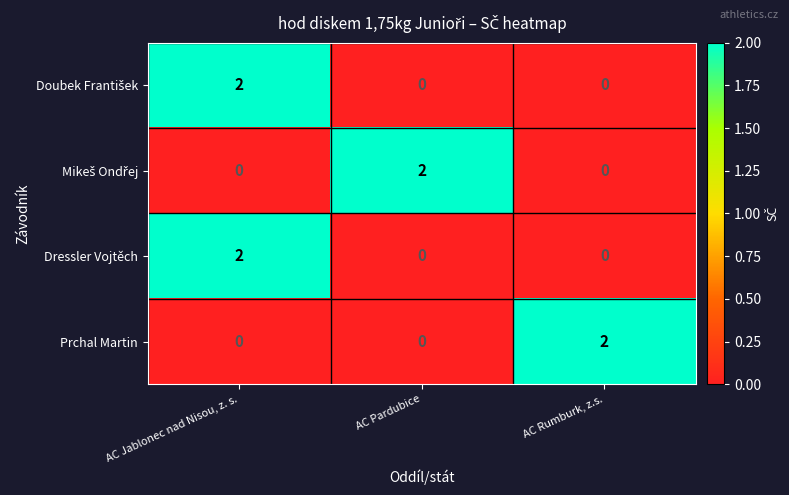

At which category is the sum across all series the highest?

AC Jablonec nad Nisou, z. s.